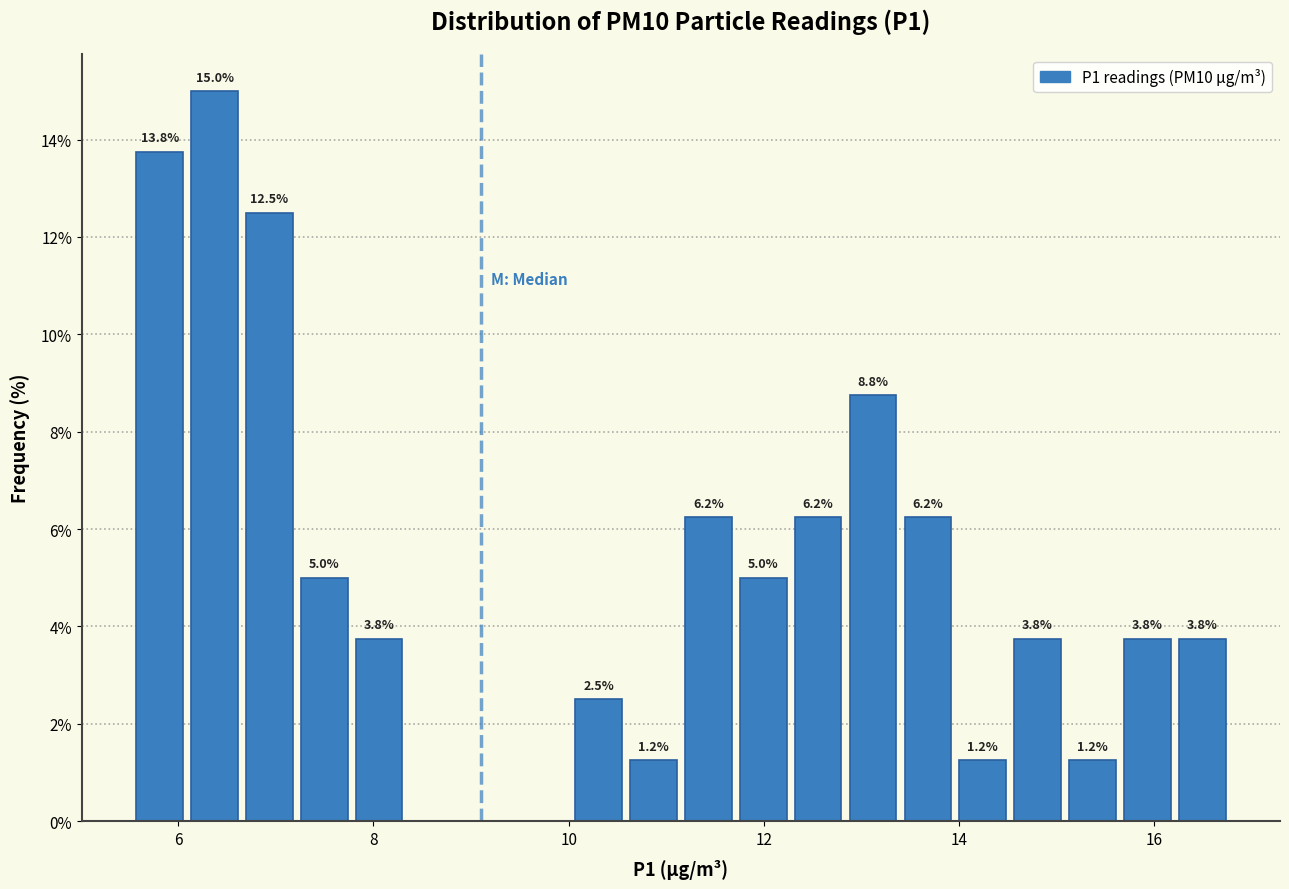

Read against the x-axis, roughly where is the centre of the tallest bar?

6.4